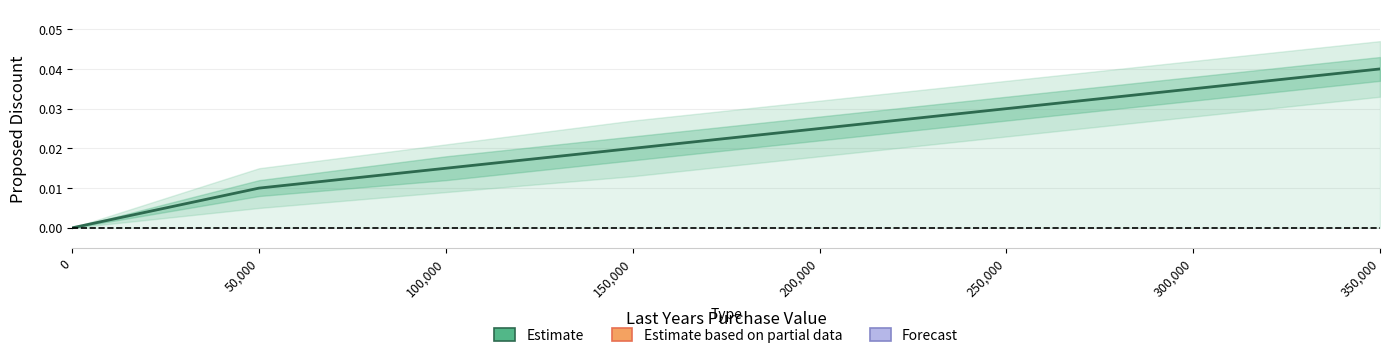

How many values are above zero?

7